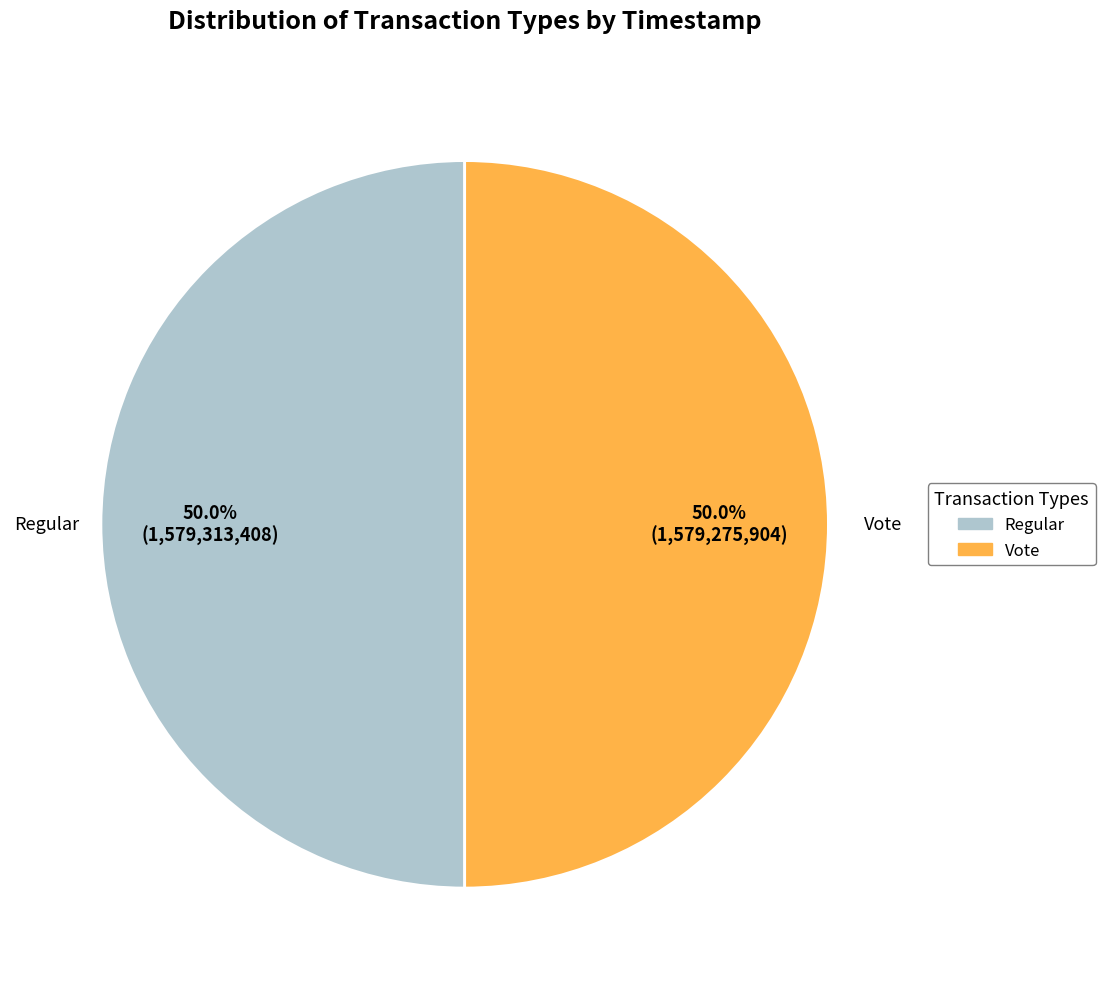

What is the ratio of the value at Vote to the value at Regular?

1.0